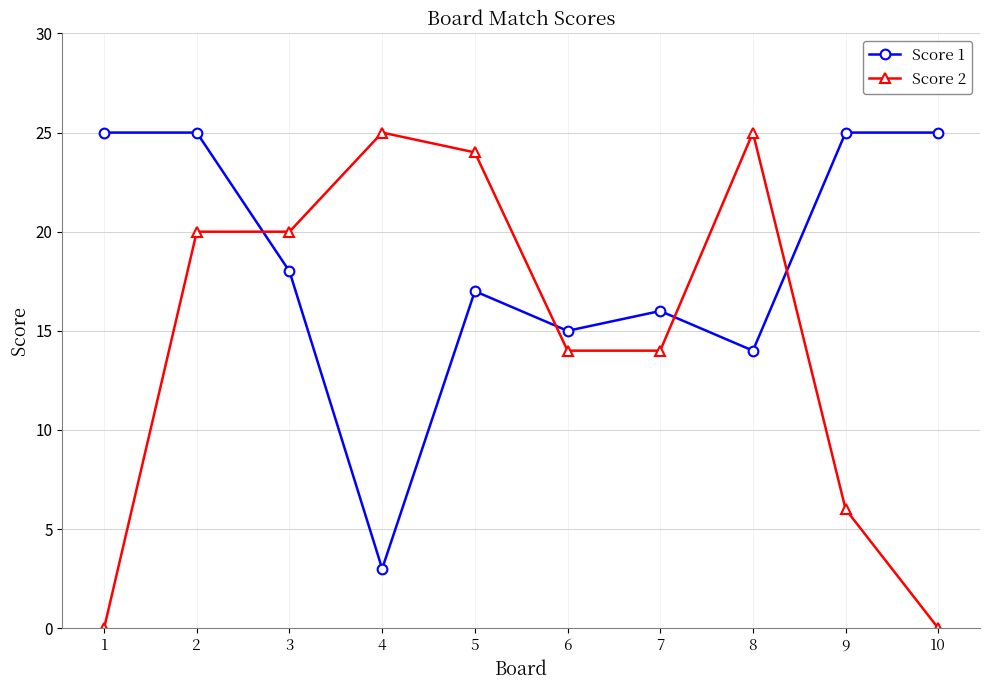

What is the difference between the Score 1 values at 7 and 9?

9